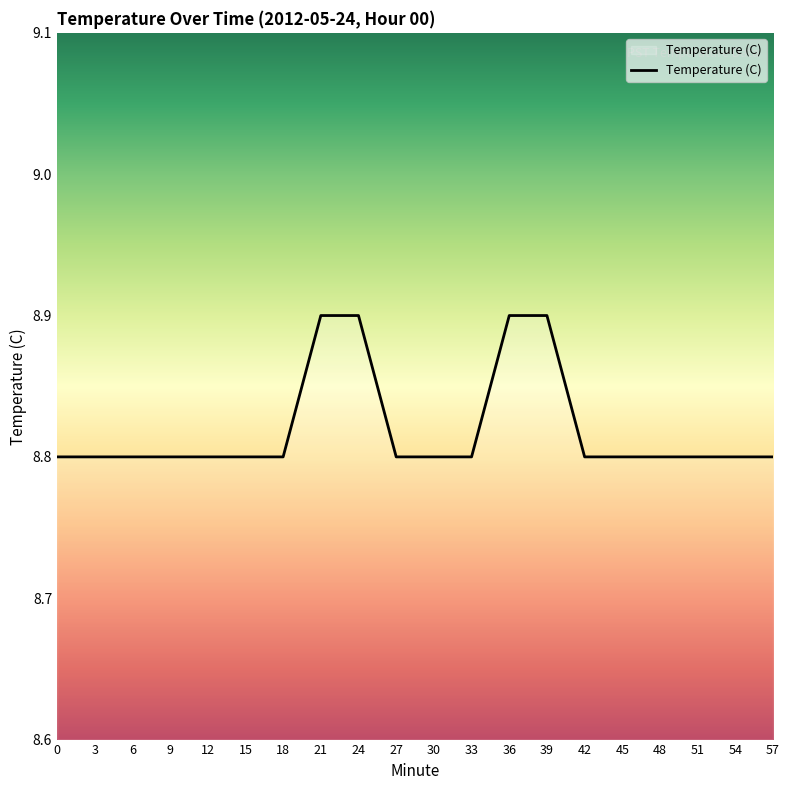

Reading left to right, what are all the values shown in this chart?

0=8.8	3=8.8	6=8.8	9=8.8	12=8.8	15=8.8	18=8.8	21=8.9	24=8.9	27=8.8	30=8.8	33=8.8	36=8.9	39=8.9	42=8.8	45=8.8	48=8.8	51=8.8	54=8.8	57=8.8